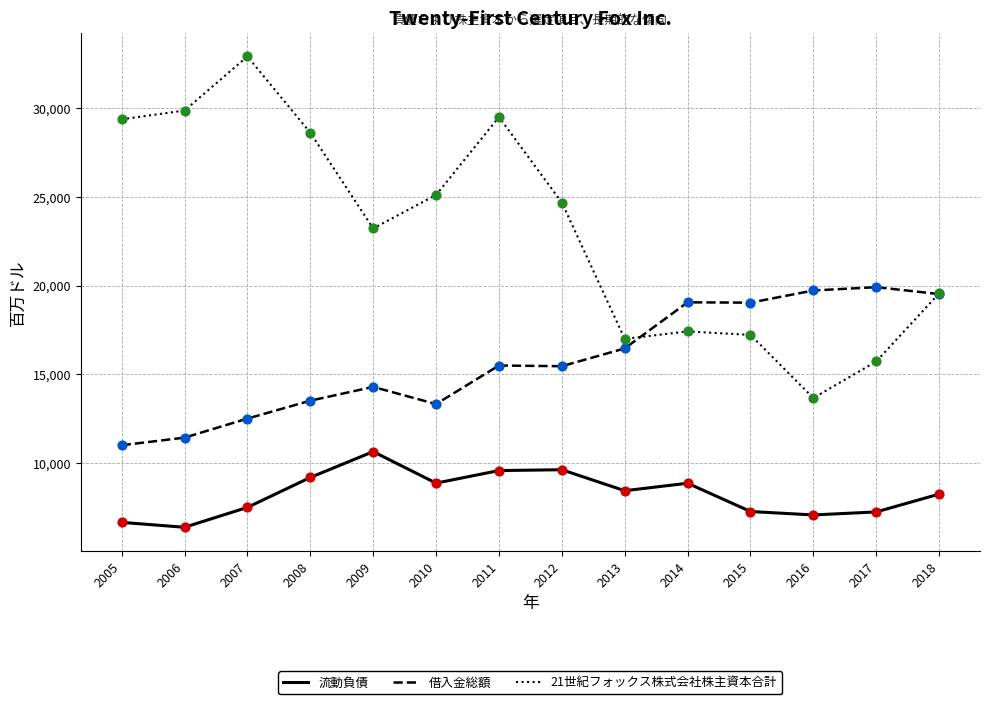

What is the difference between the highest and lowest values at 2011?

19935